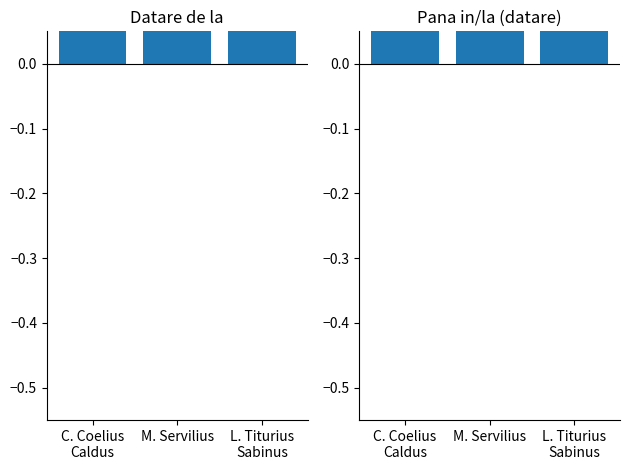

Reading right to left, list all the values displayed in this chart.

Datare de la: 0.4	0.5	0.5
Pana in/la (datare): 0.4	0.5	0.5